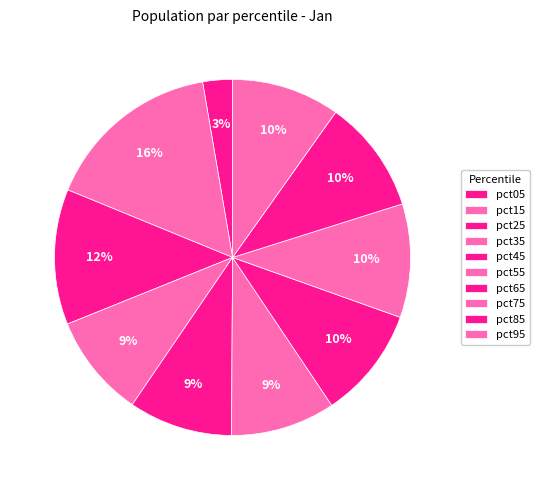

Which has a higher value, pct85 or pct45?

pct85